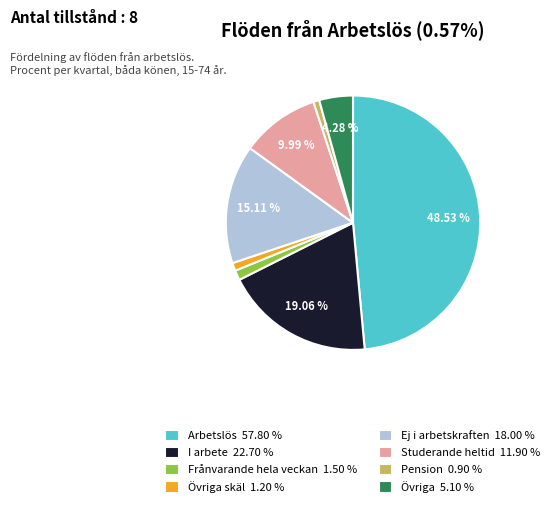

Does Övriga 5.10 % represent more than half of the total?

No